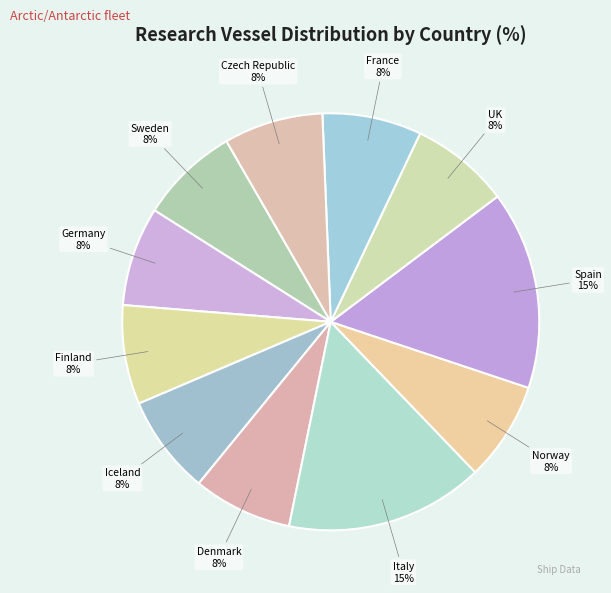

Is the sum of Norway and Finland greater than half?

No